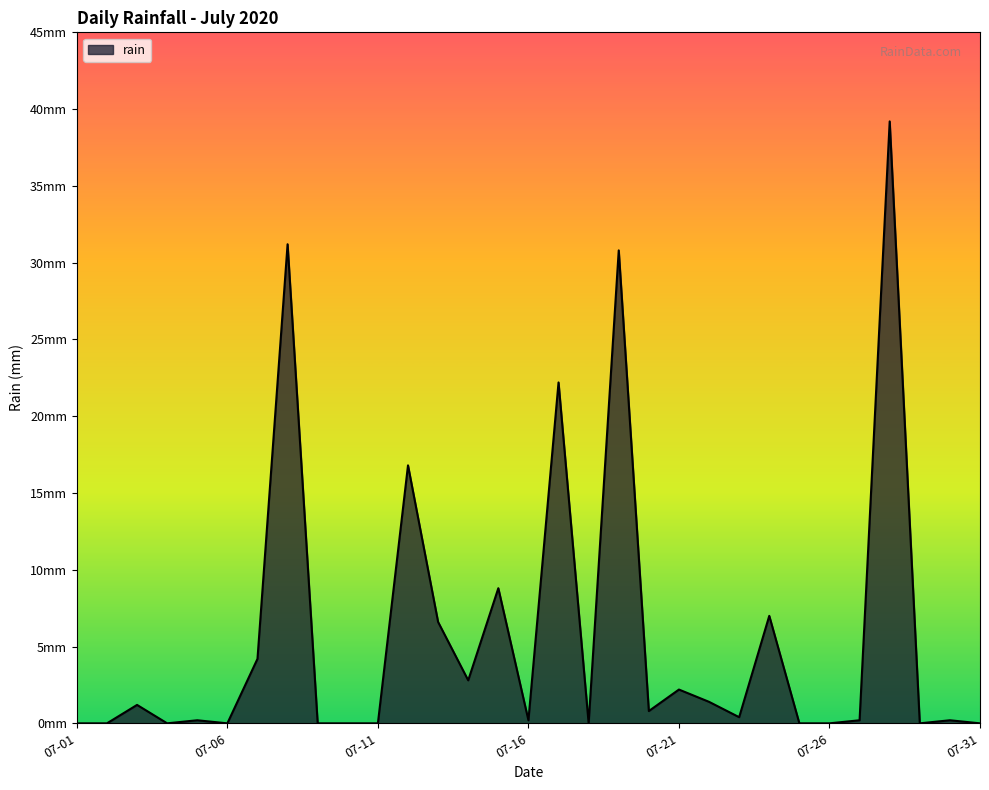

Rank the categories by value from lowest to highest.

2020-07-01, 2020-07-02, 2020-07-04, 2020-07-06, 2020-07-09, 2020-07-10, 2020-07-11, 2020-07-18, 2020-07-25, 2020-07-26, 2020-07-29, 2020-07-31, 2020-07-05, 2020-07-16, 2020-07-27, 2020-07-30, 2020-07-23, 2020-07-20, 2020-07-03, 2020-07-22, 2020-07-21, 2020-07-14, 2020-07-07, 2020-07-13, 2020-07-24, 2020-07-15, 2020-07-12, 2020-07-17, 2020-07-19, 2020-07-08, 2020-07-28